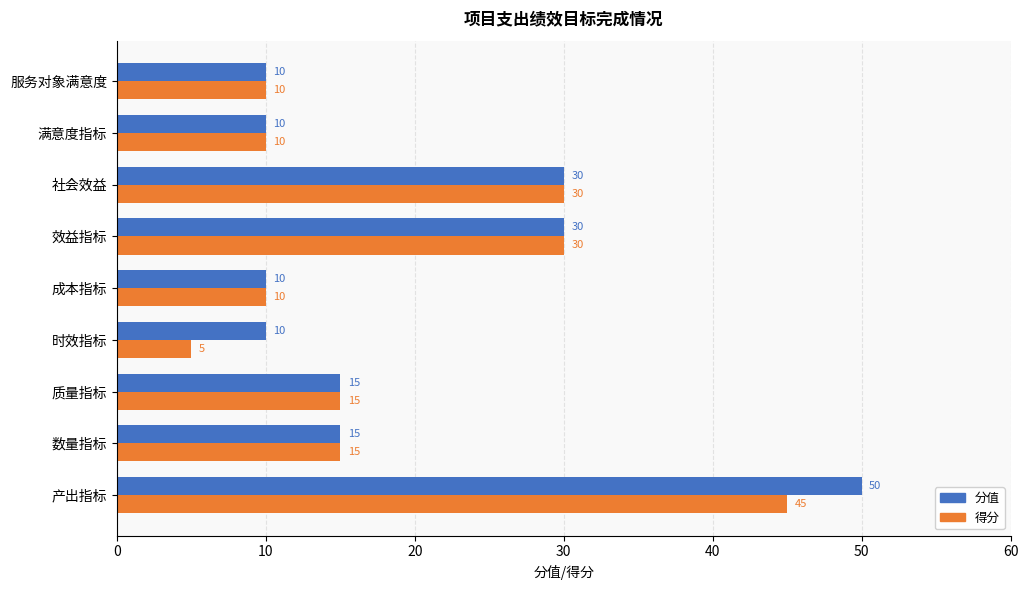

Rank the series by their average value, from lowest to highest.

得分, 分值